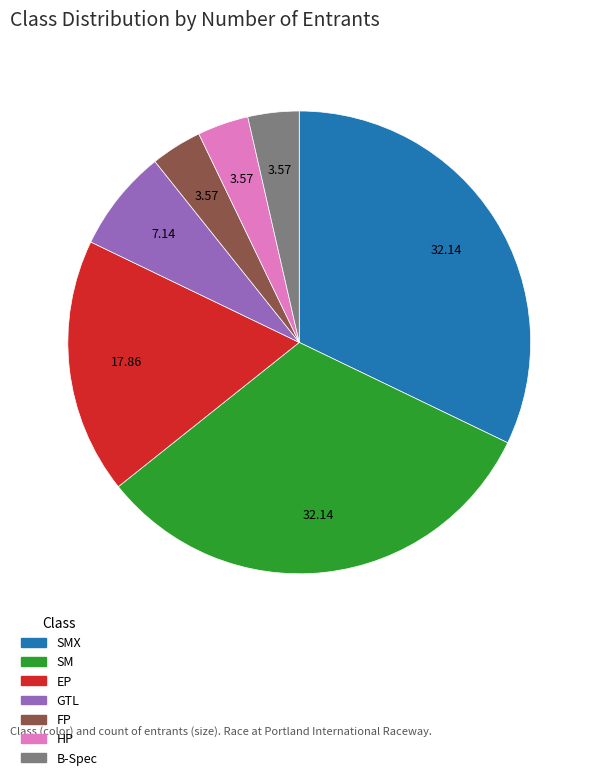

Is EP the majority of the pie?

No